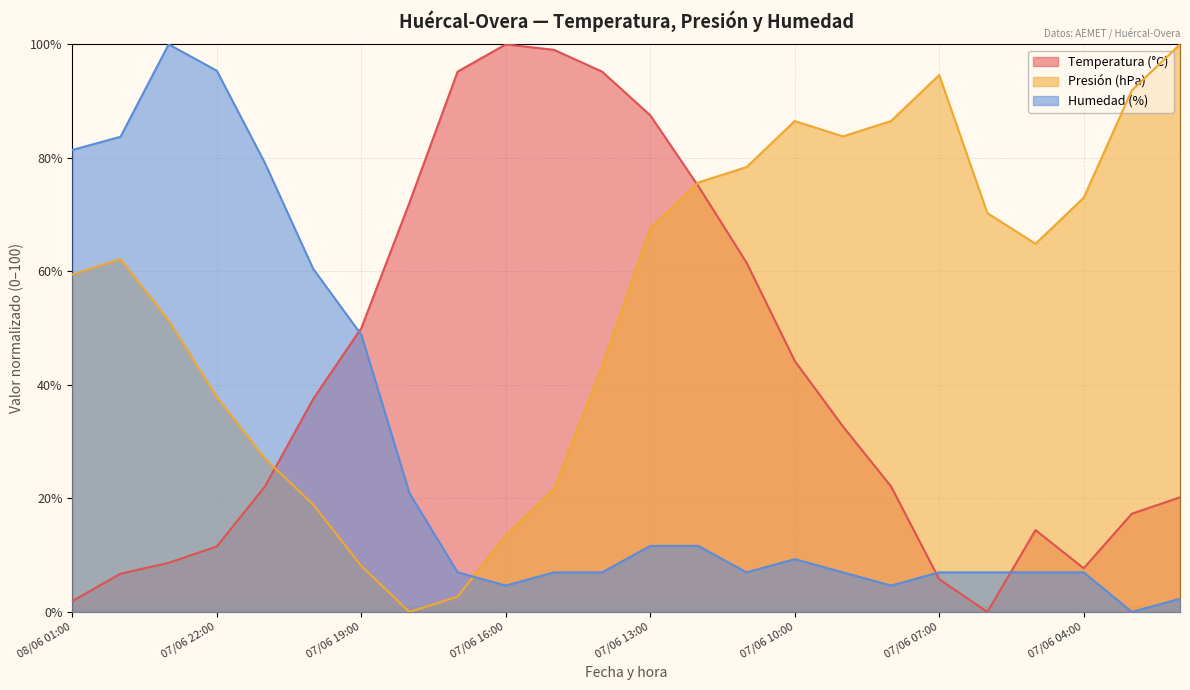

Reading left to right, extract all data points from this chart.

Temperatura (°C): 1.9	6.7	8.7	11.5	22.1	37.5	50.0	72.1	95.2	100.0	99.0	95.2	87.5	75.0	61.5	44.2	32.7	22.1	5.8	0.0	14.4	7.7	17.3	20.2
Presión (hPa): 59.5	62.2	51.4	37.8	27.0	18.9	8.1	0.0	2.7	13.5	21.6	43.2	67.6	75.7	78.4	86.5	83.8	86.5	94.6	70.3	64.9	73.0	91.9	100.0
Humedad (%): 81.4	83.7	100.0	95.3	79.1	60.5	48.8	20.9	7.0	4.7	7.0	7.0	11.6	11.6	7.0	9.3	7.0	4.7	7.0	7.0	7.0	7.0	0.0	2.3